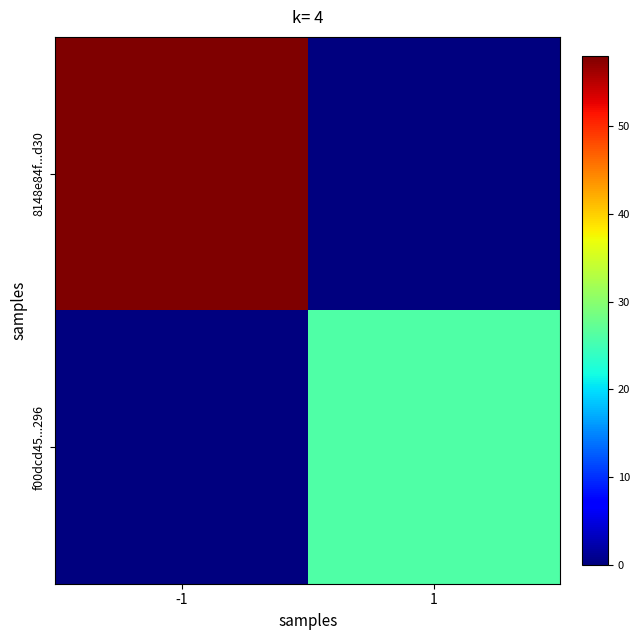

Rank the series at -1 from highest to lowest value.

8148e84f...d30, f00dcd45...296